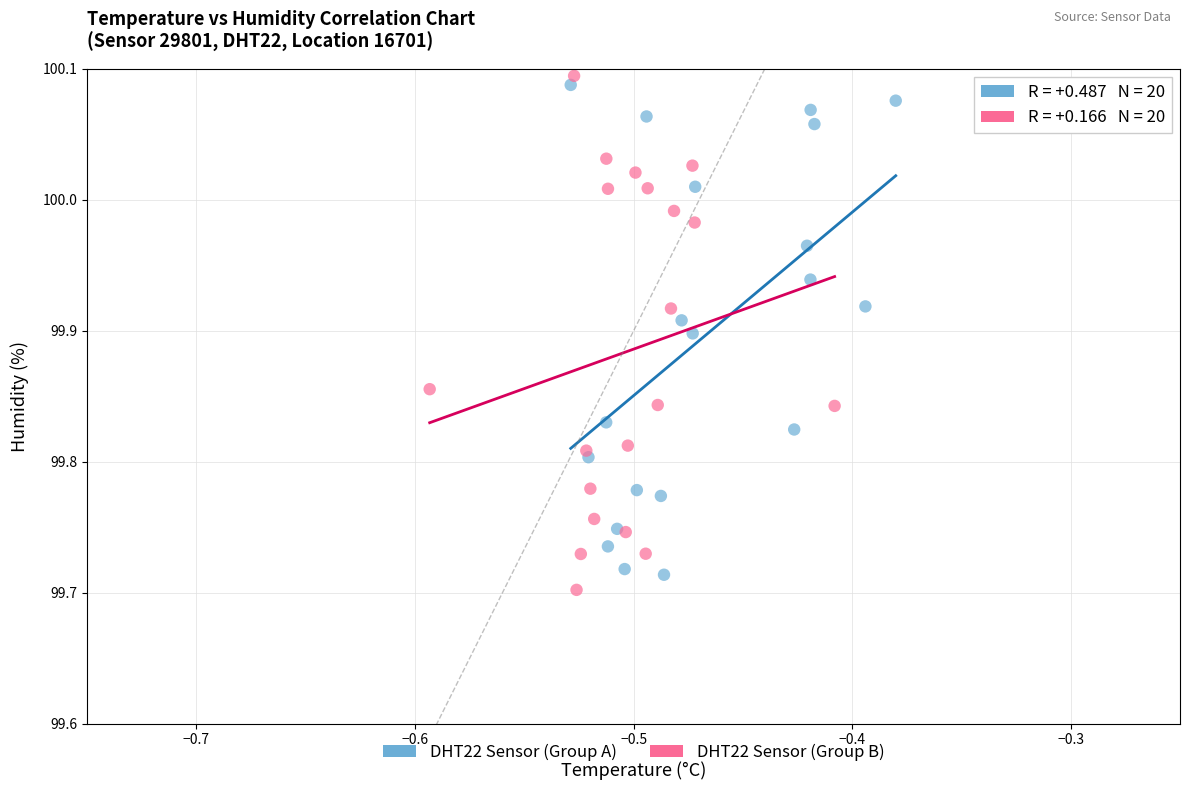

What are all the series names shown in the legend?

DHT22 Sensor (Group A), DHT22 Sensor (Group B)